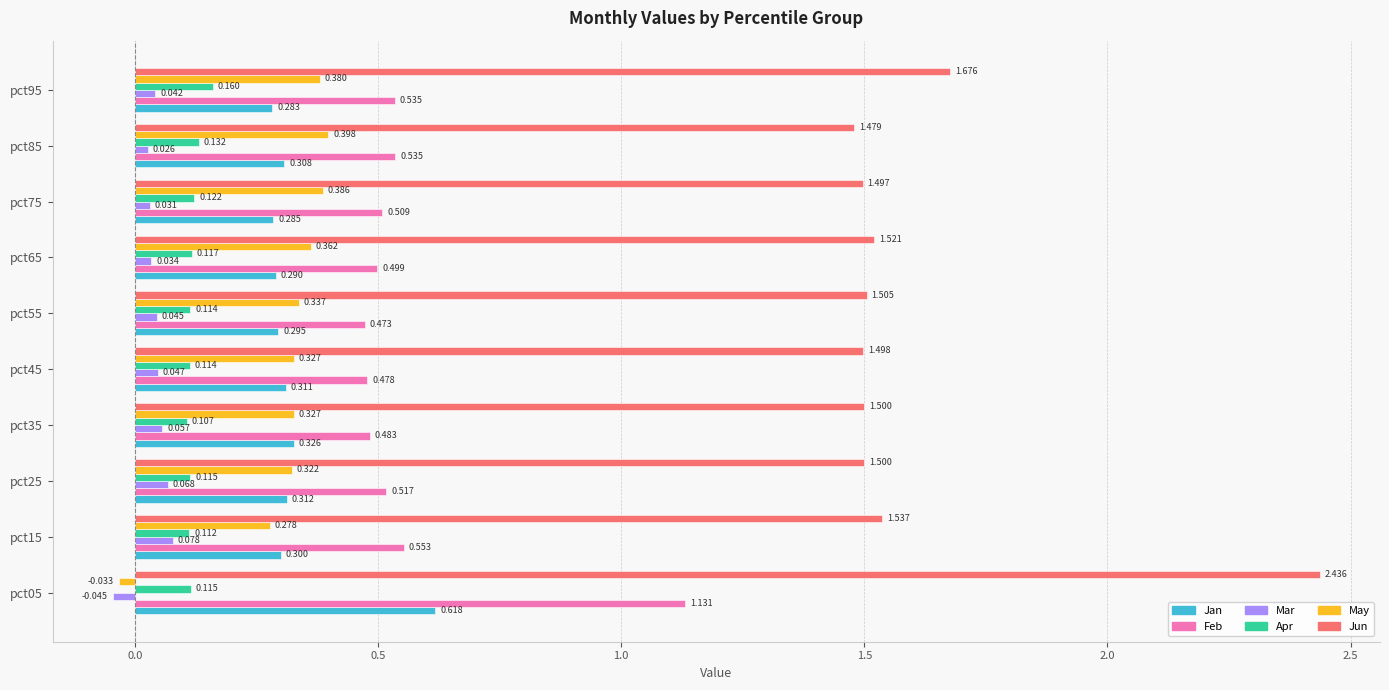

At which label does Mar reach its minimum?

pct05